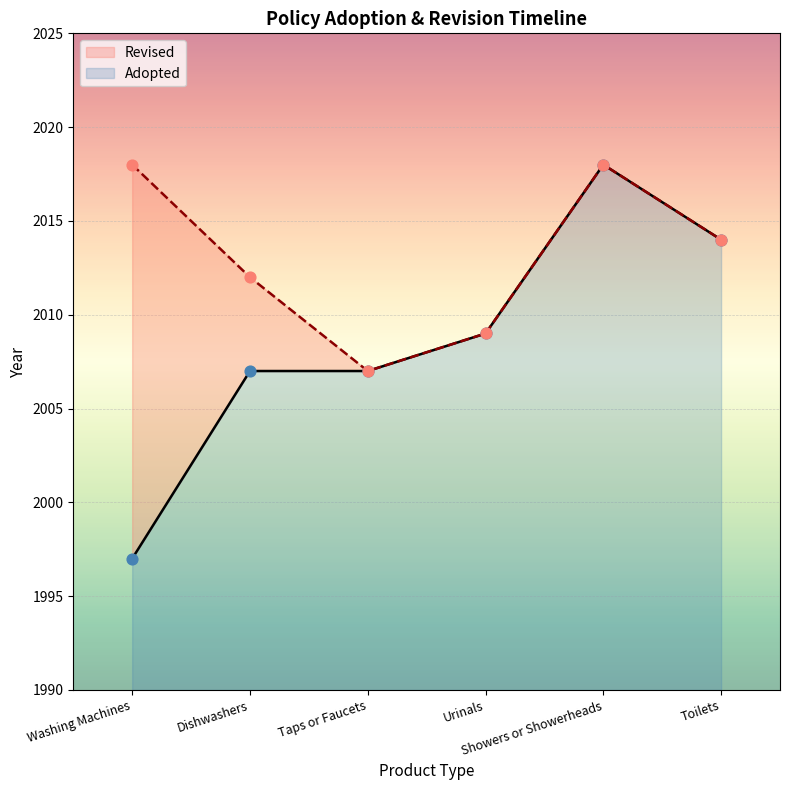

What is the ratio of the value at Washing Machines to the value at Urinals?

1.0